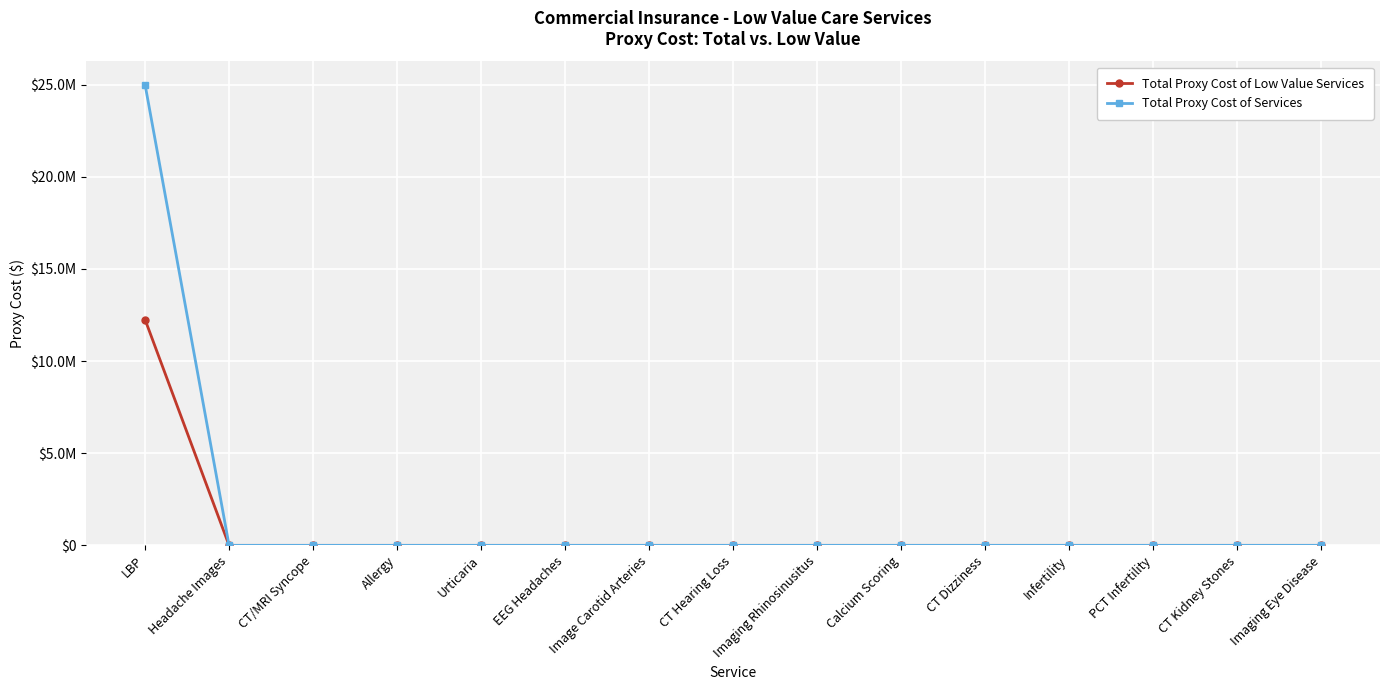

What is the label of the 9th point from the left?

Imaging Rhinosinusitus